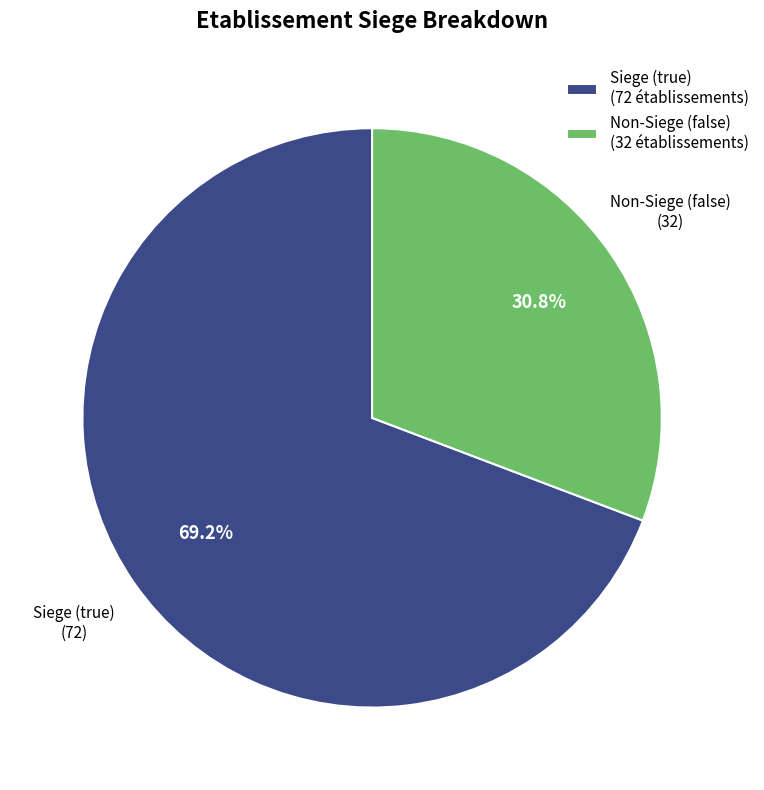

Which slice represents more than half of the pie?

Siege (true)